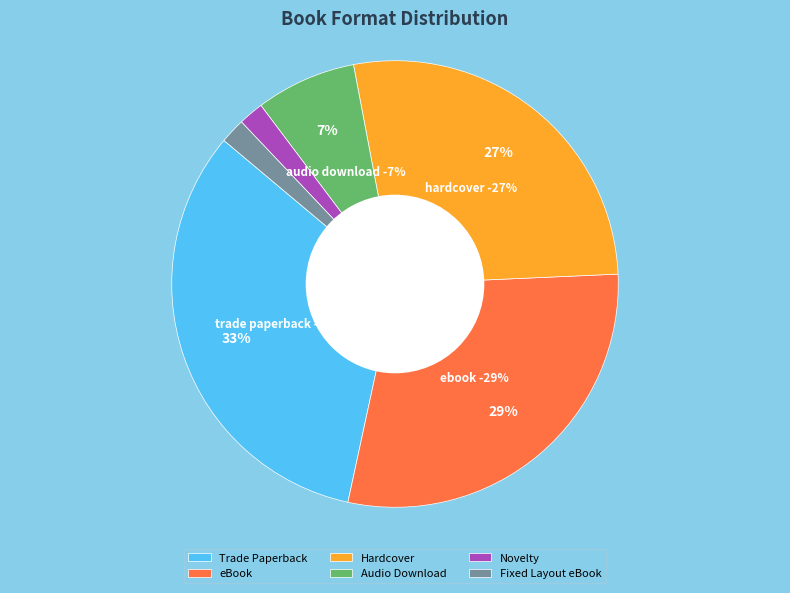

Rank the categories by value from highest to lowest.

Trade Paperback, eBook, Hardcover, Audio Download, Novelty, Fixed Layout eBook